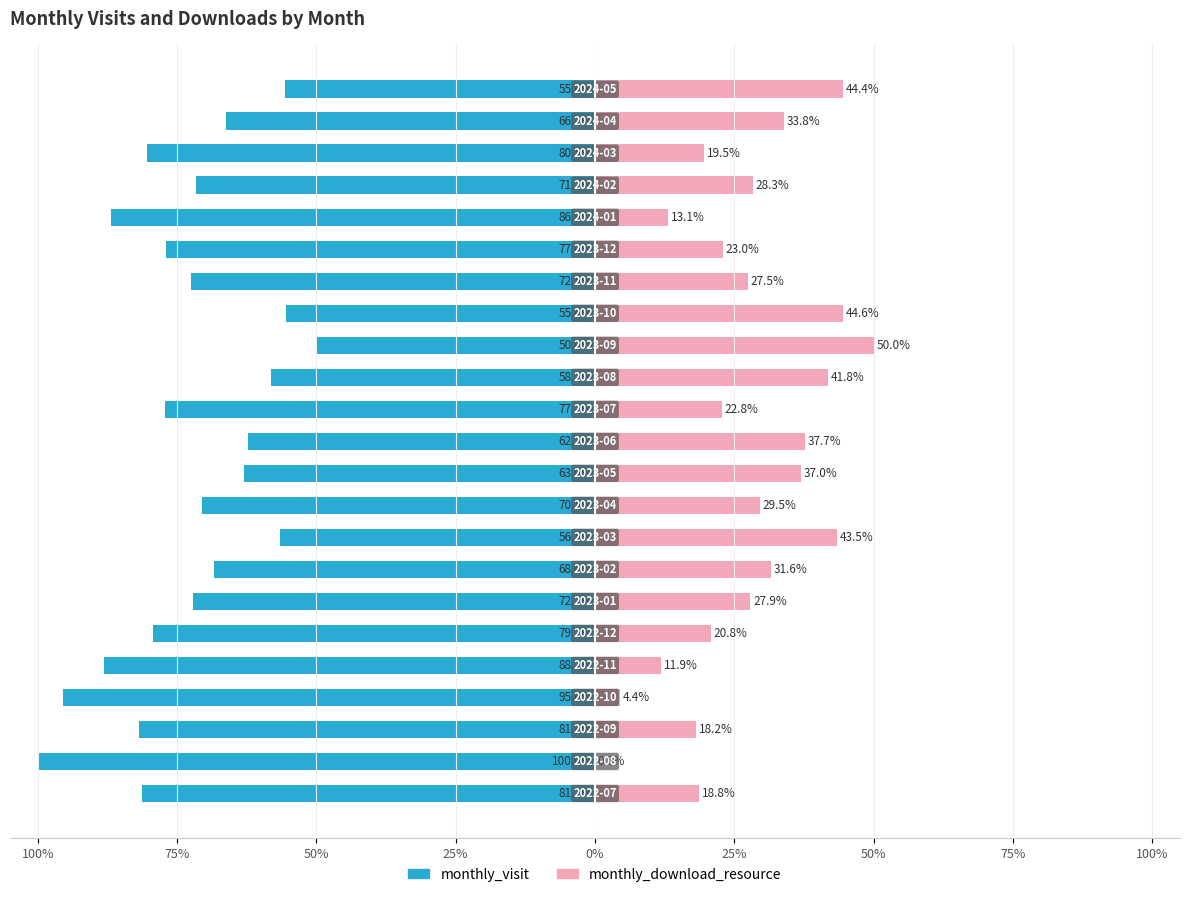

Count the number of categories in the chart.

23